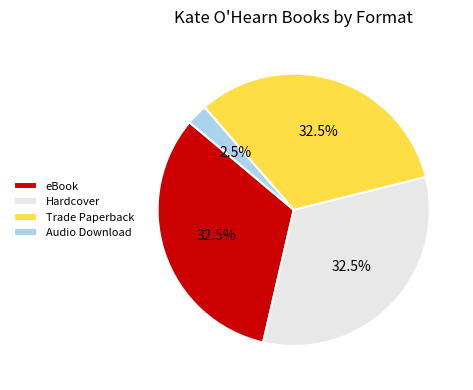

To the nearest percent, what is the difference between the largest and smallest slice percentages?

30%